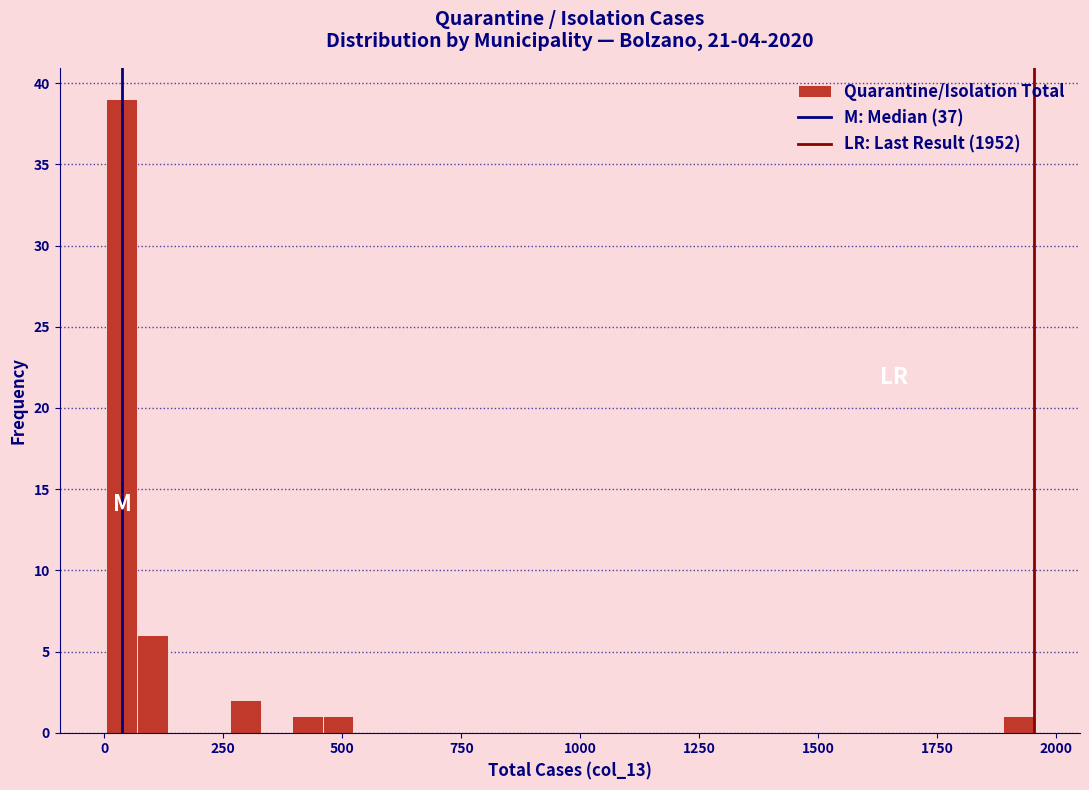

Around what value on the x-axis is the tallest bar? Give the approximate position of its centre, as read against the axis.

50